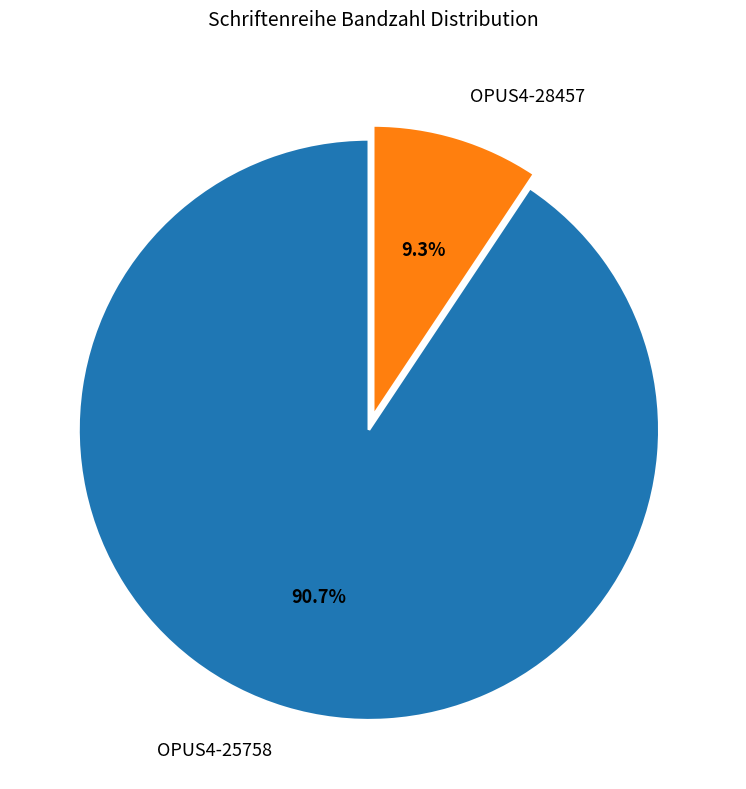

True or false: OPUS4-25758 accounts for 91% of the total.

True